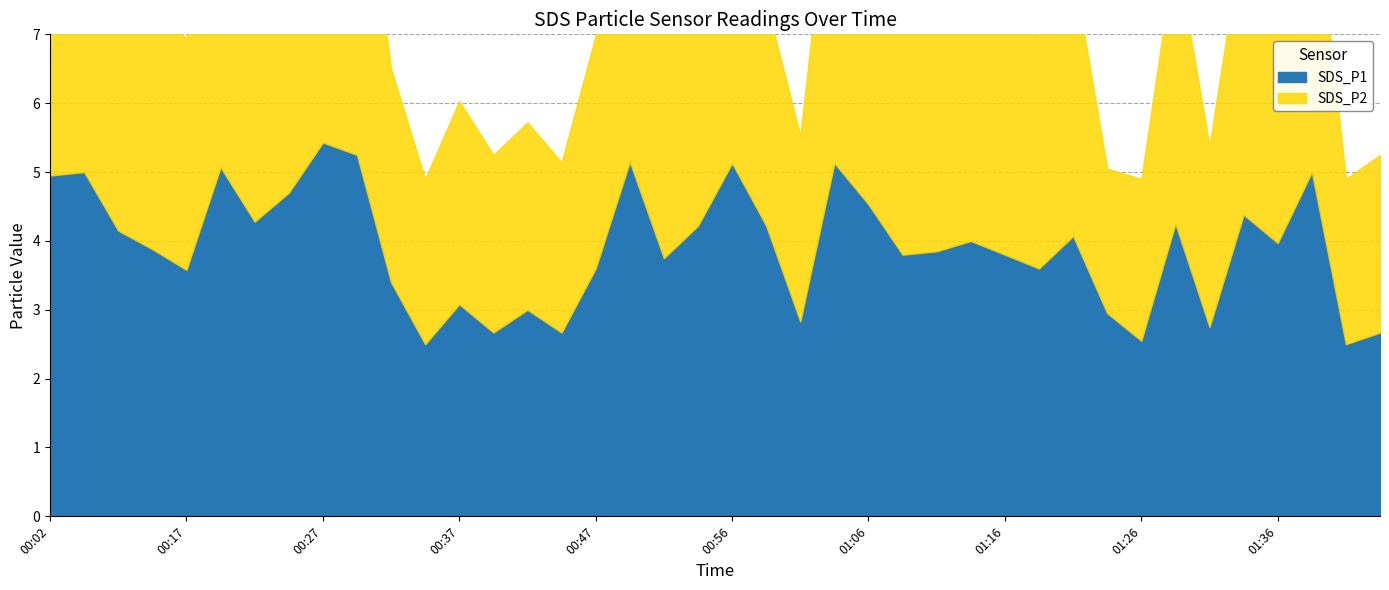

Which series has the largest total across all categories?

SDS_P2